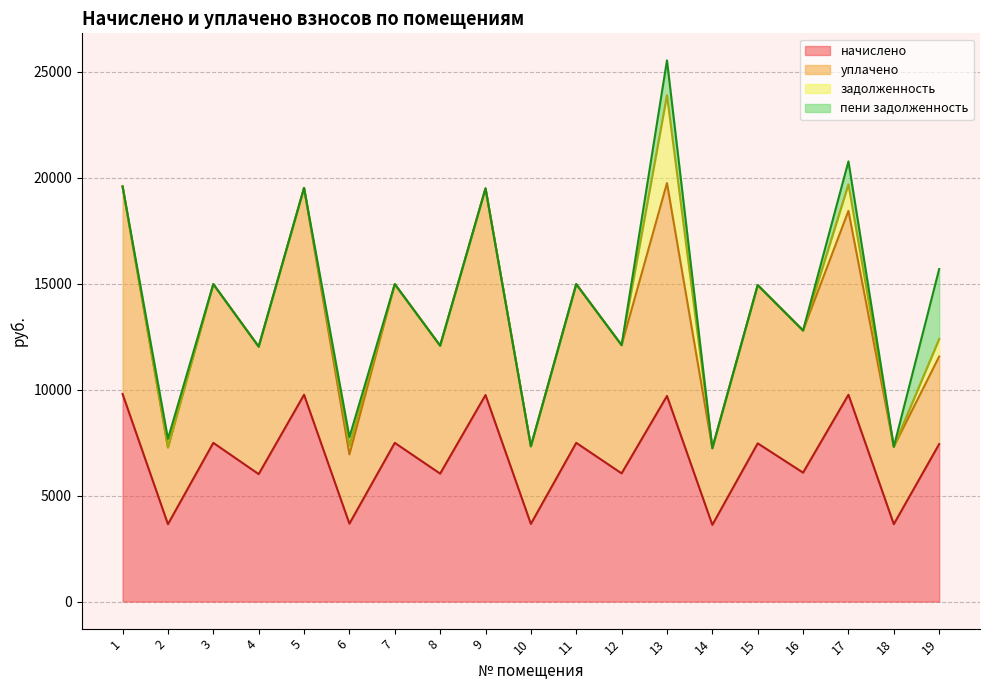

True or false: начислено has a value of 7488.0 at 11.

True